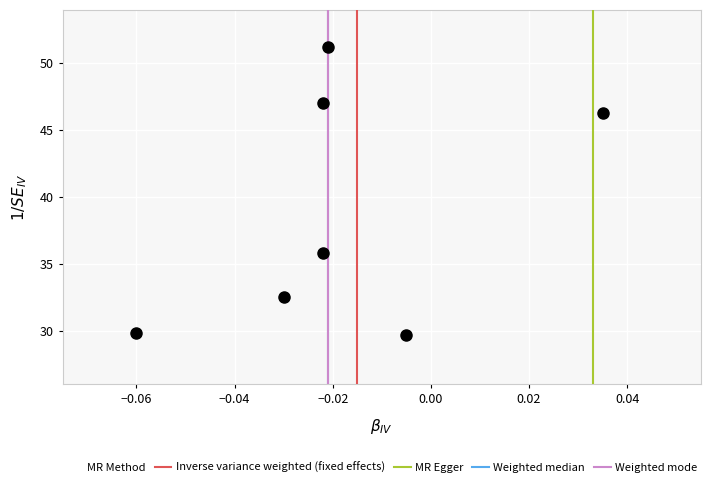

What Y value in the scatter plot is closest to 40?

35.8